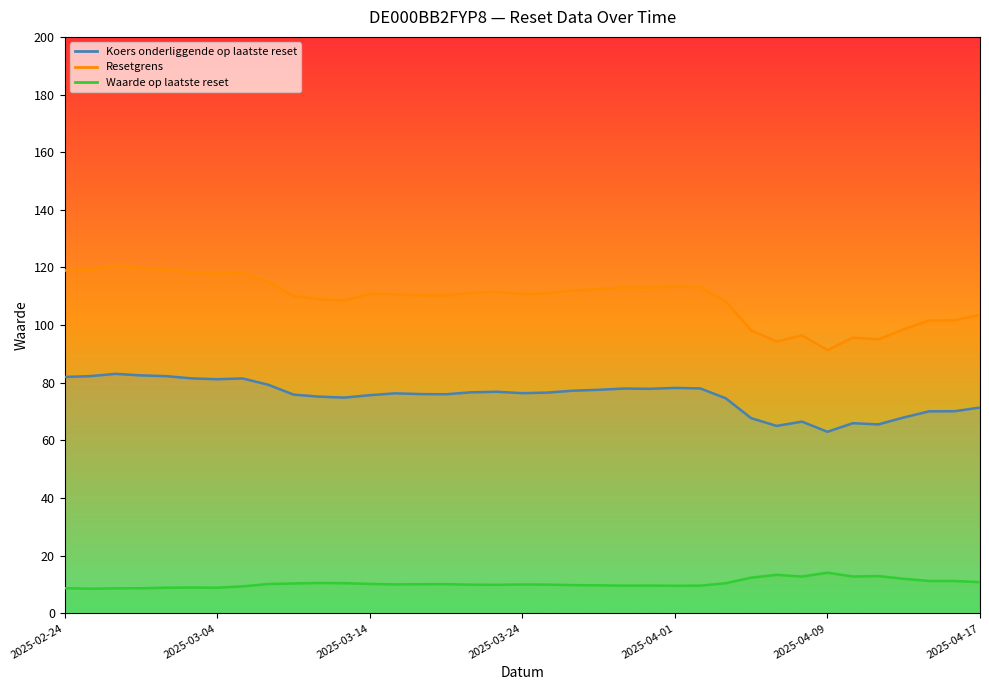

How many interior local peaks does the Resetgrens series have?

8